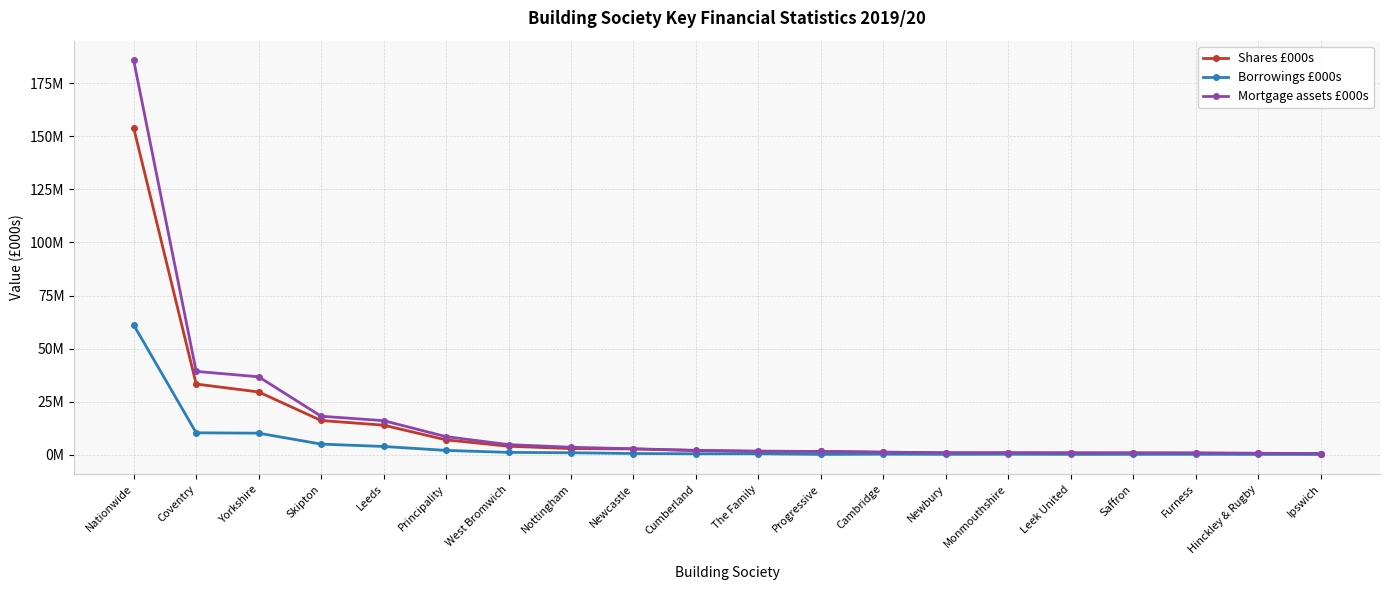

Reading left to right, list all the values displayed in this chart.

Shares £000s: 153969000	33281600	29558600	16113500	13909500	6989800	3991200	2869200	2713700	1933232	1470814	1570621	1116316	876556	817942	850096	784034	735412	614042	520426
Borrowings £000s: 61165000	10313700	10139600	4988700	3870600	2019400	1089100	918000	552400	429420	433813	141550	241478	160850	221349	152349	162619	180074	142872	96294
Mortgage assets £000s: 185806000	39264600	36702400	18128900	16033400	8498700	4746700	3502900	2772200	2061951	1703276	1512412	1220536	895890	934466	825067	862243	824409	671056	536183